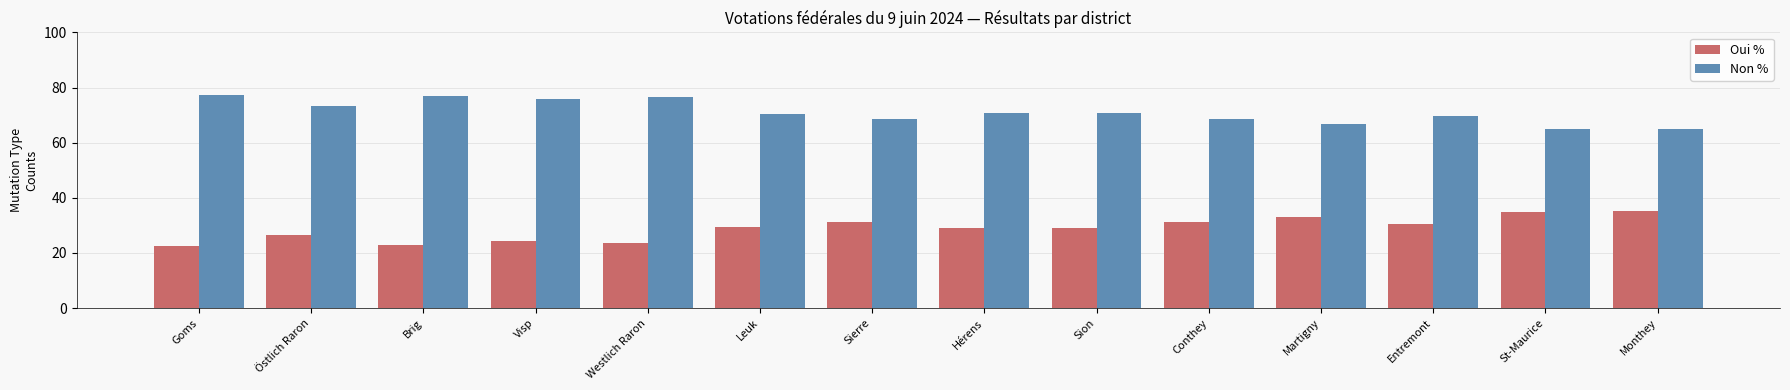

List the series in order of their overall mean, lowest first.

Oui %, Non %